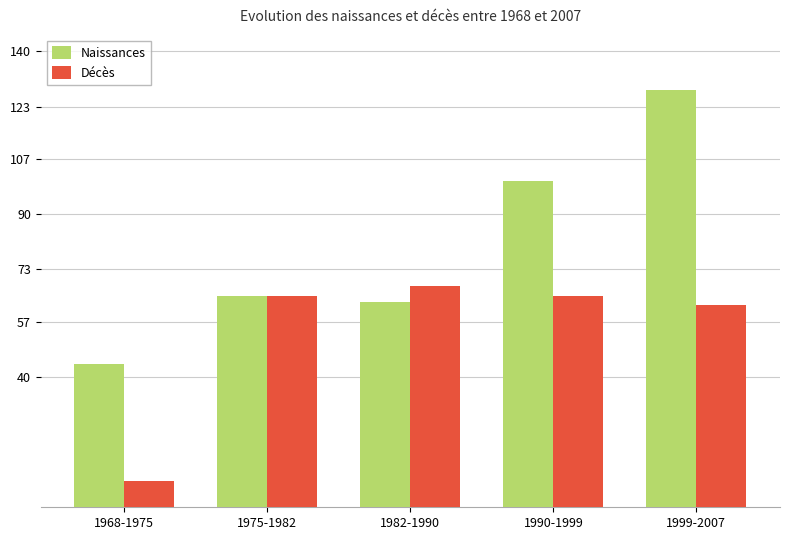

Are the bars horizontal?

No